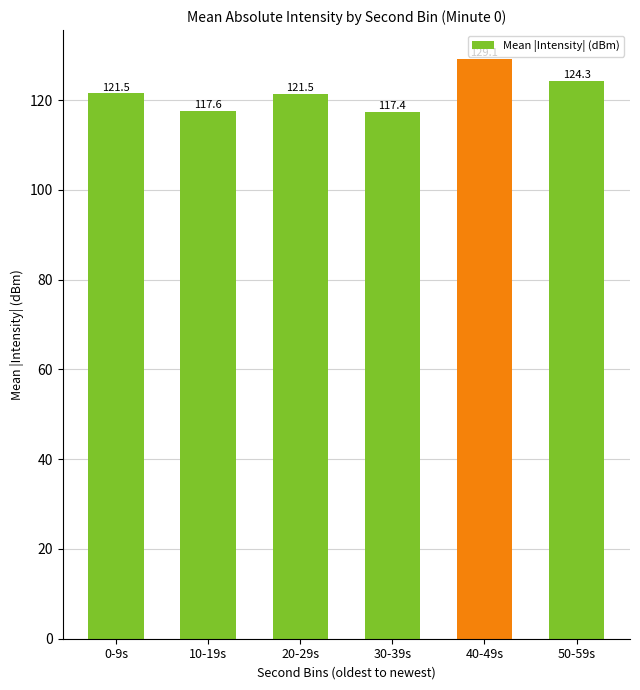

What is the approximate value at 30-39s?

117.4